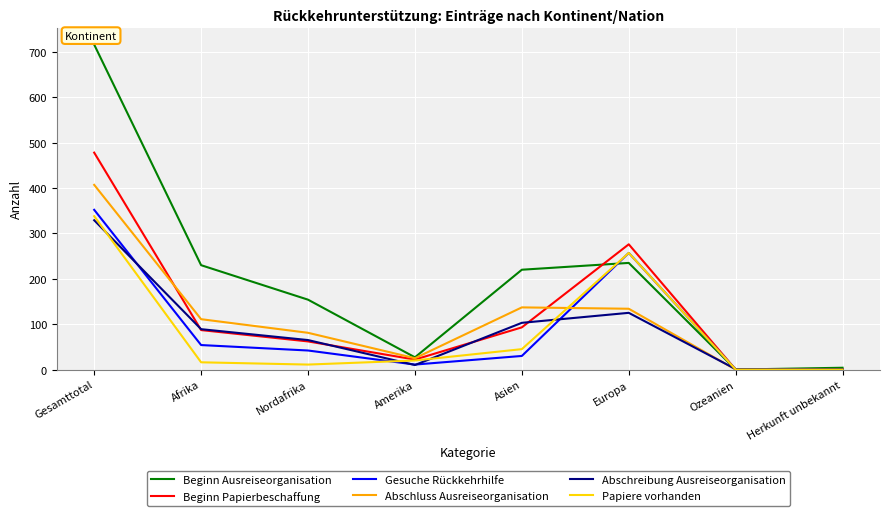

Which category has the highest value across all series?

Gesamttotal